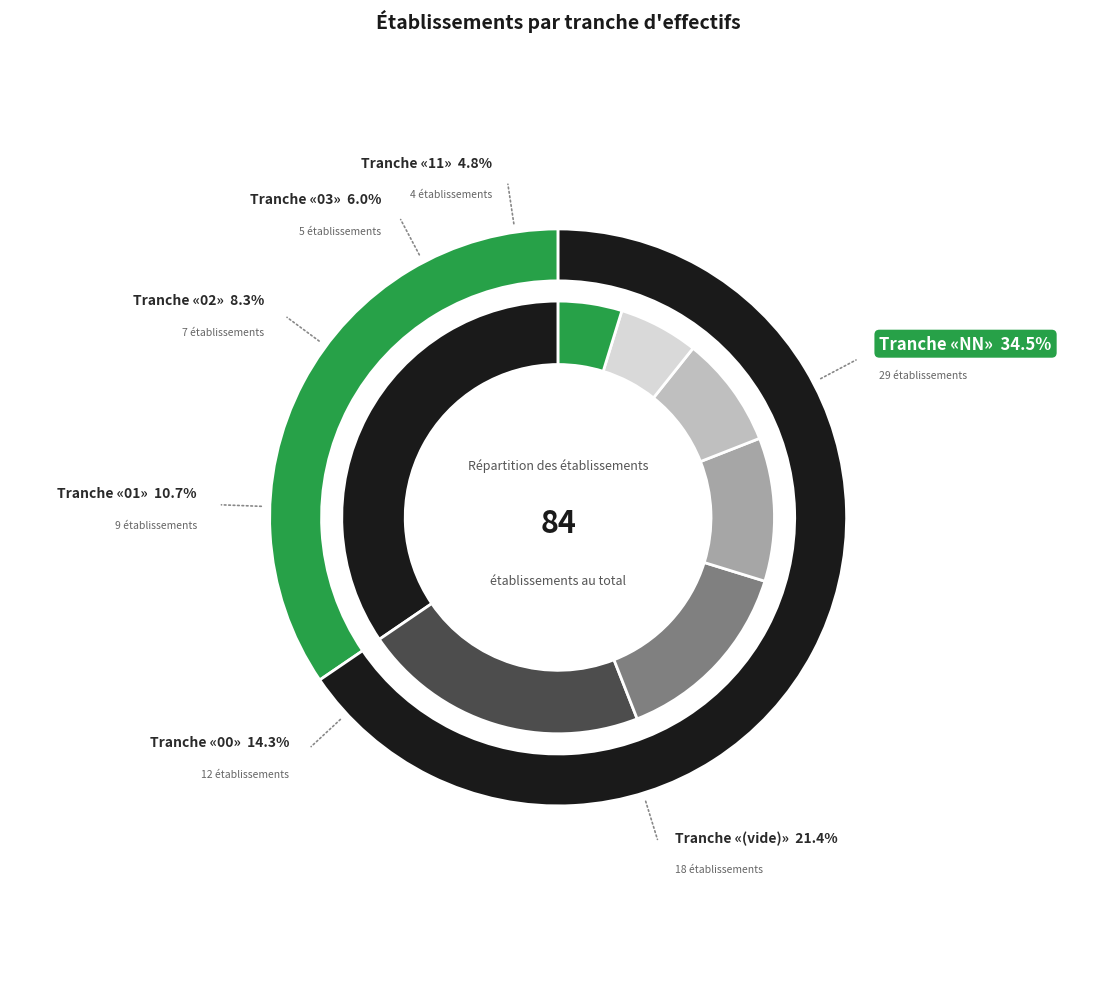

To the nearest percent, what portion does NN represent?

35%